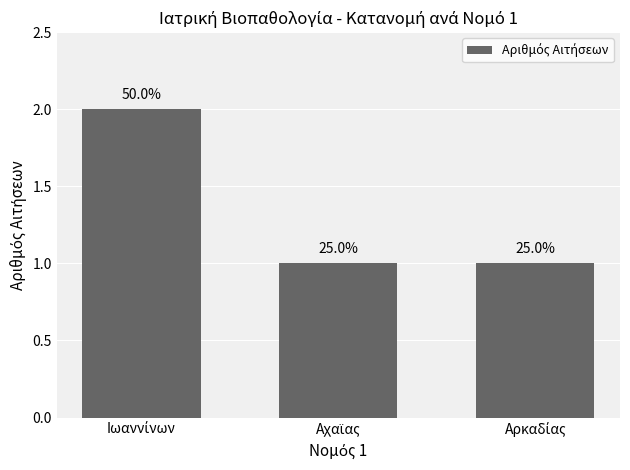

What is the change in value from Ιωαννίνων to Αχαϊας?

-1